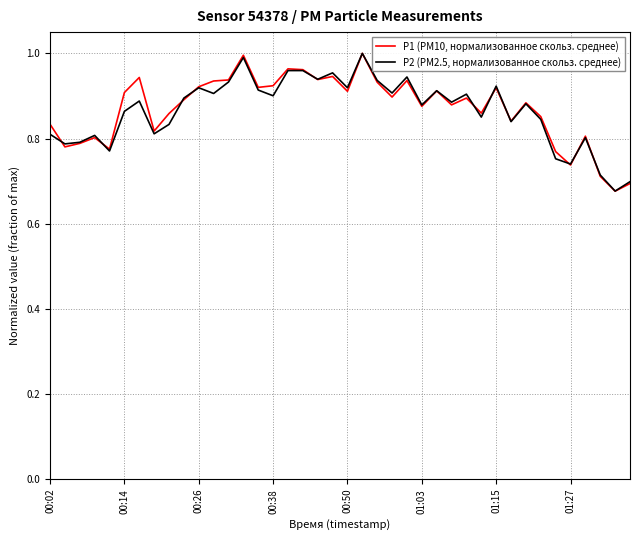

Which series has the largest range (max minus min)?

P1 (PM10, нормализованное скольз. среднее)